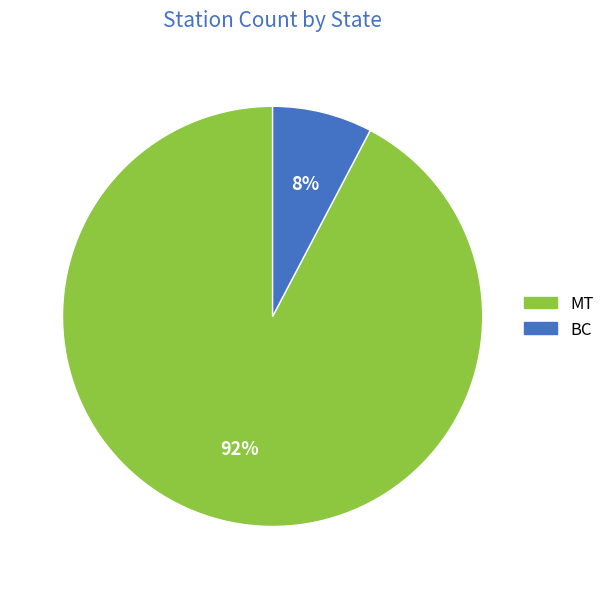

Between BC and MT, which is larger?

MT